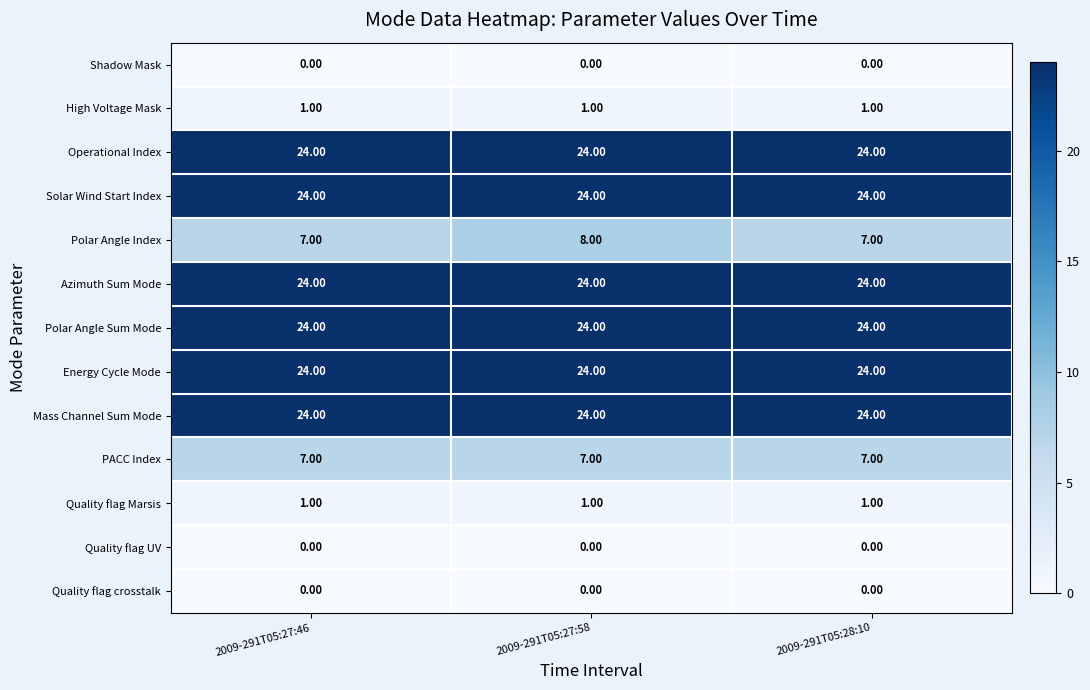

What is the sum of the Solar Wind Start Index values at 2009-291T05:28:10 and 2009-291T05:27:46?

48